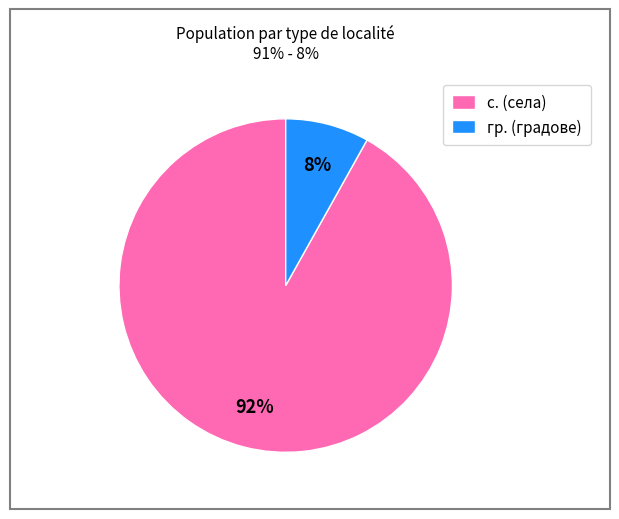

To the nearest percent, what is the average slice percentage?

50%